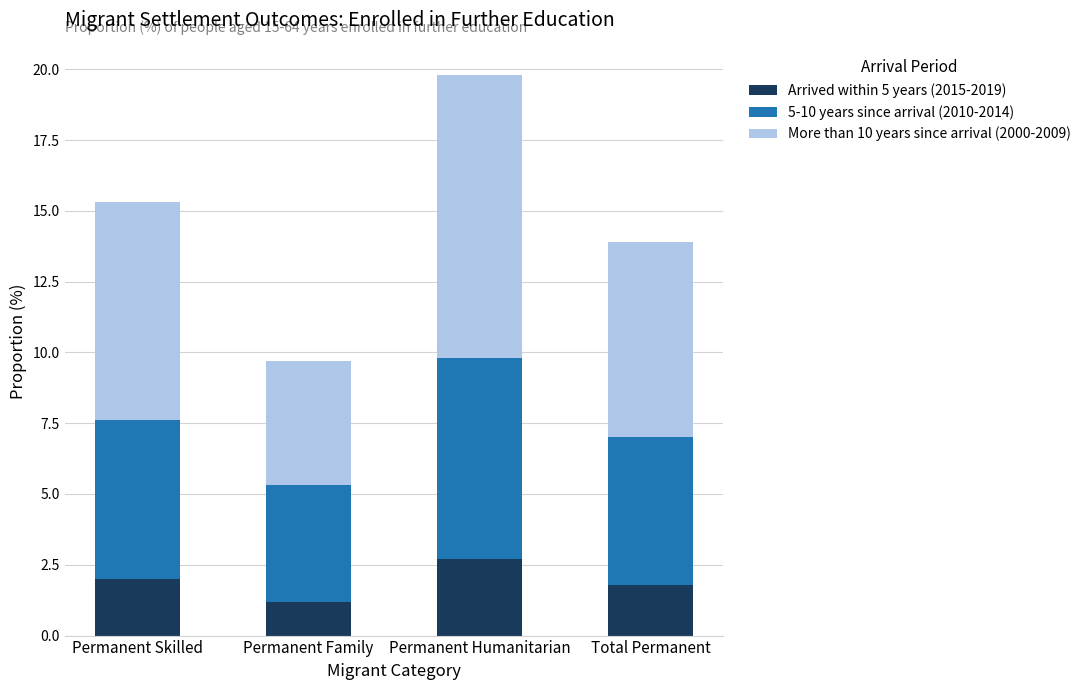

Reading left to right, list the values for the Arrived within 5 years (2015-2019) series.

Permanent Skilled=2.0	Permanent Family=1.2	Permanent Humanitarian=2.7	Total Permanent=1.8